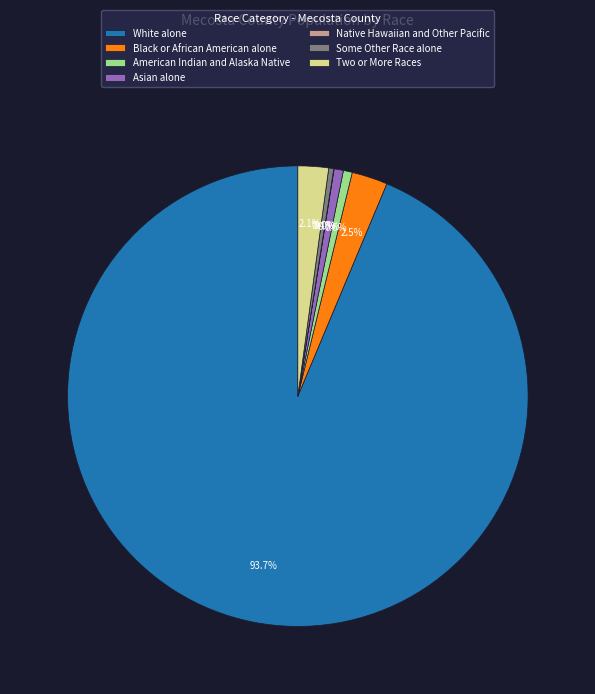

Which slice is the largest?

White alone